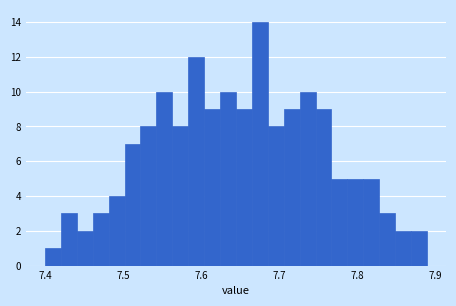

Around what value on the x-axis is the tallest bar? Give the approximate position of its centre, as read against the axis.

7.68